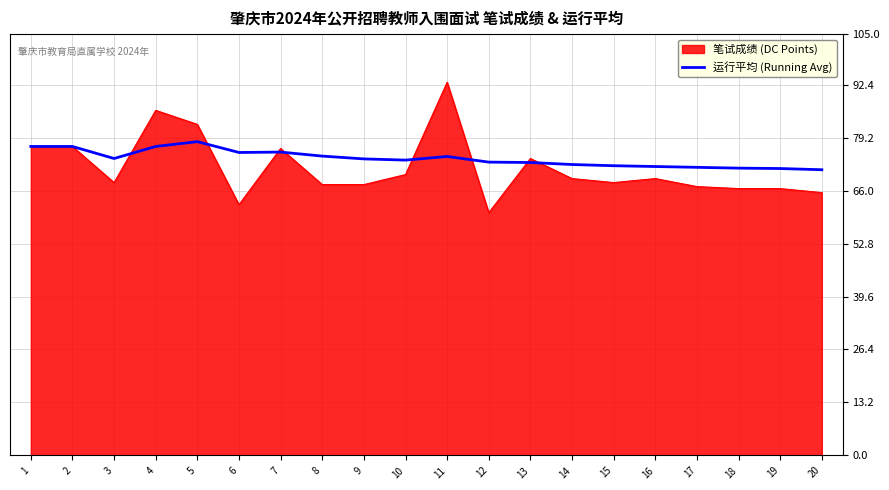

The value of 运行平均 (Running Avg) at 19 is 71.5. True or false?

True